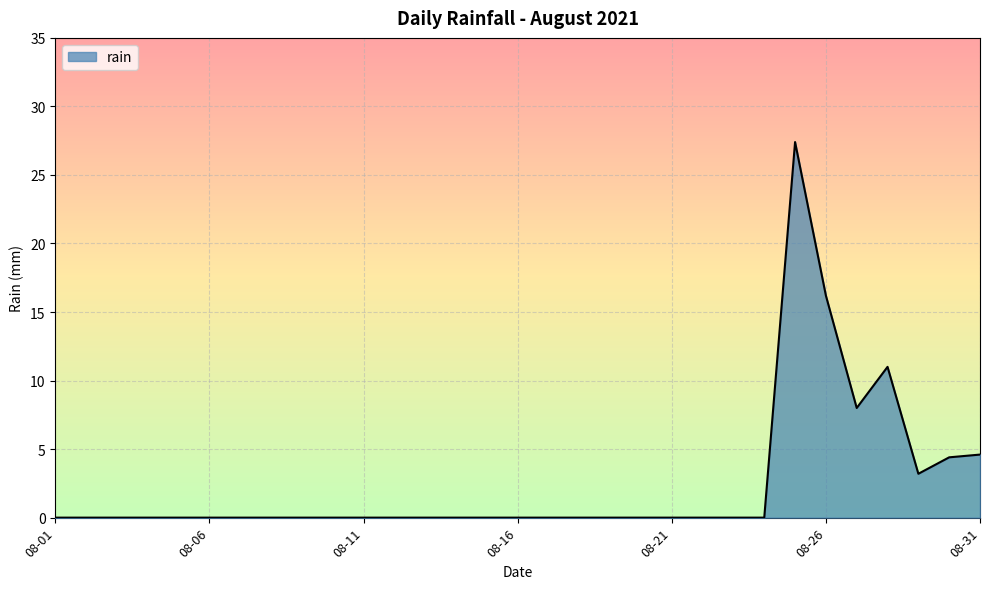

What is the greatest value displayed?

27.4